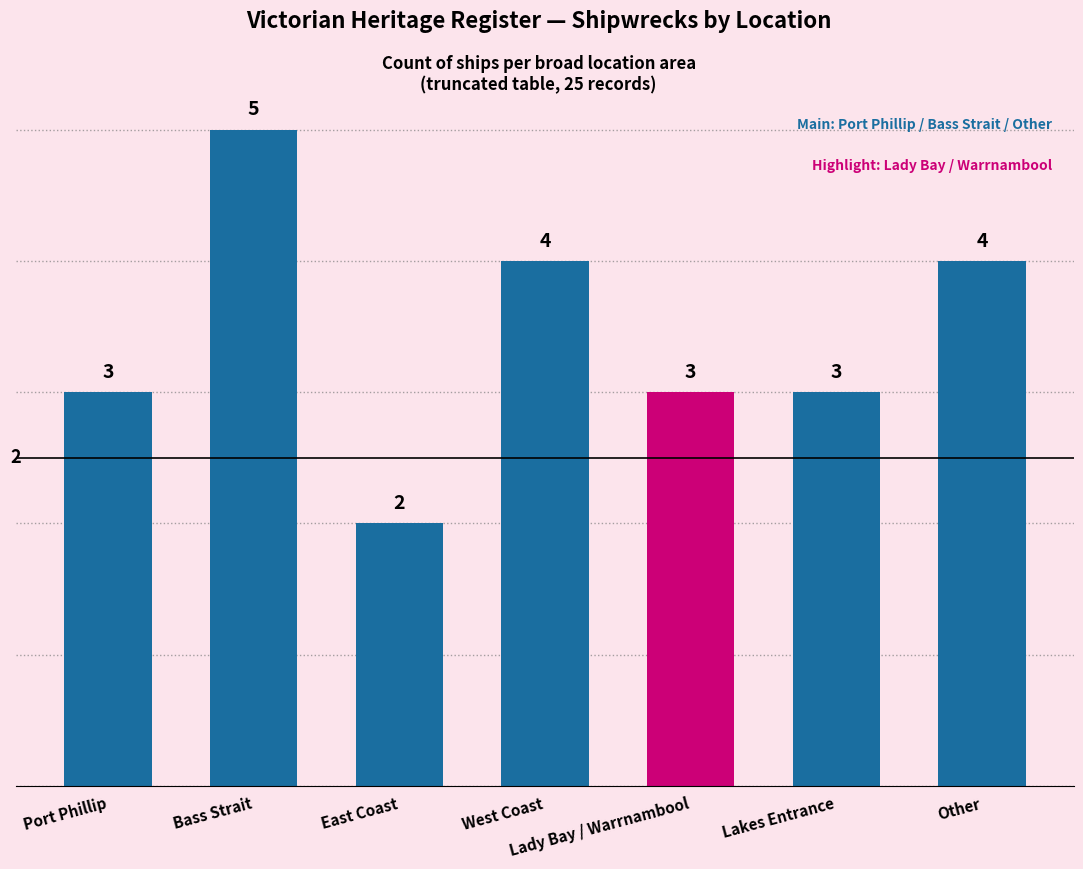

What is the value of the 7th bar from the left?

4